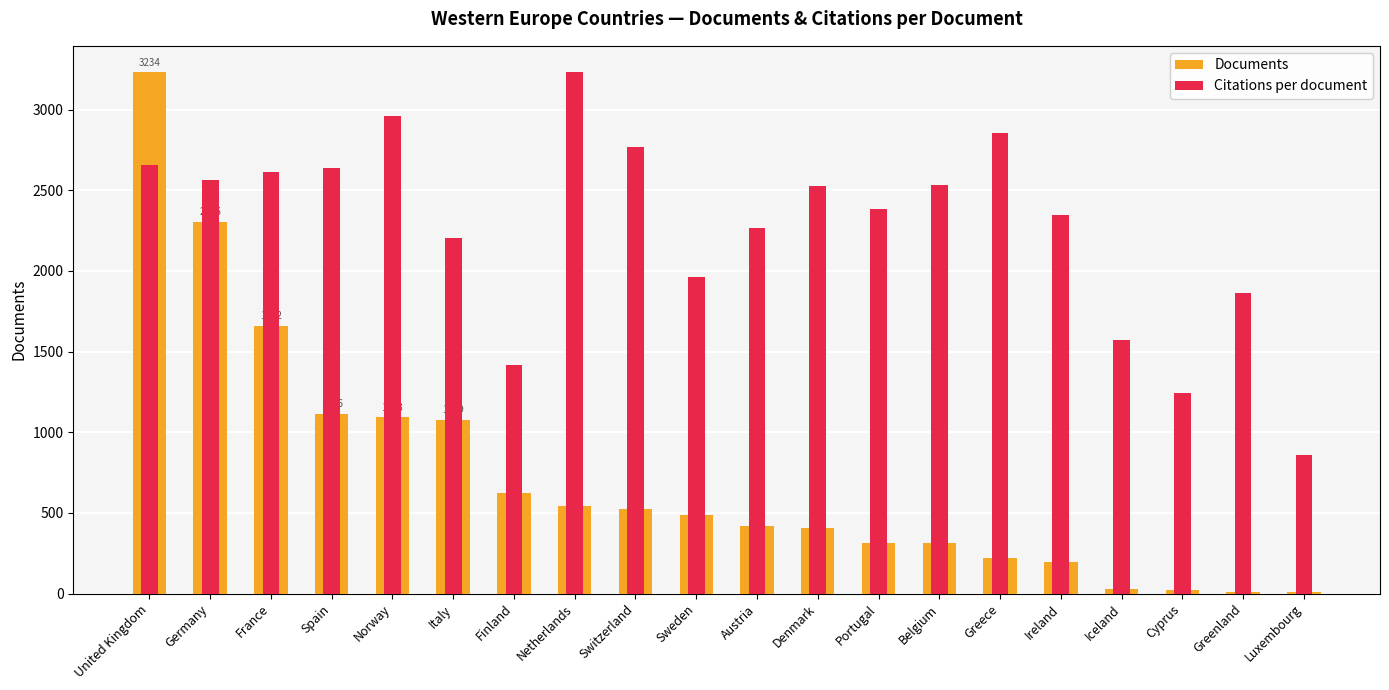

Does the chart contain stacked bars?

No